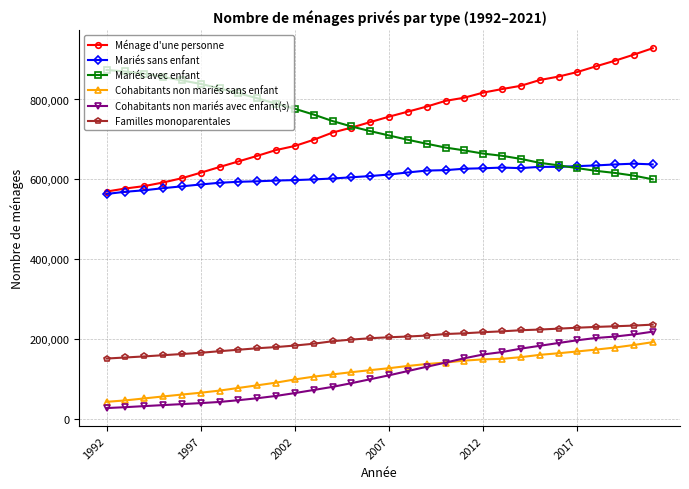

True or false: Mariés sans enfant has more than 0 interior local peaks.

True